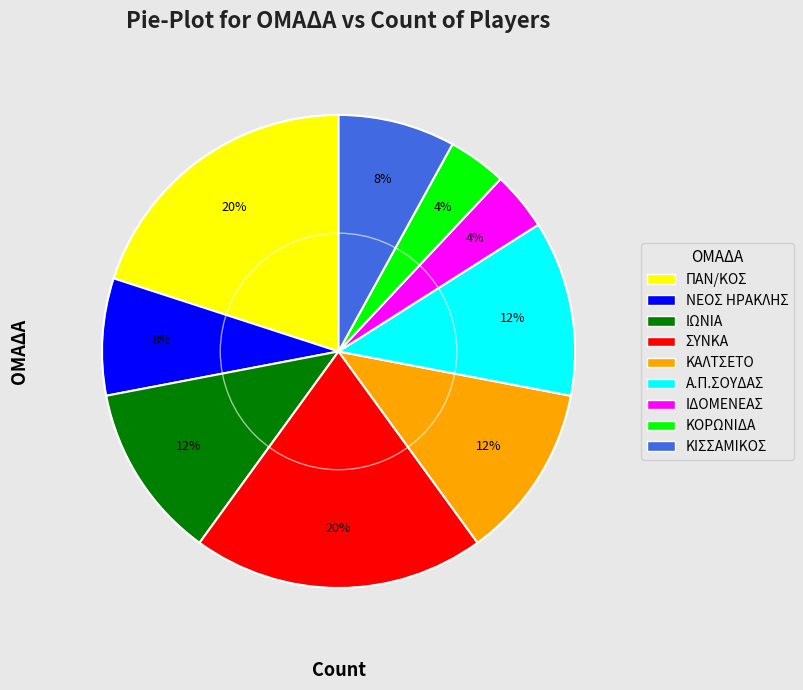

How many segments does this pie chart have?

9